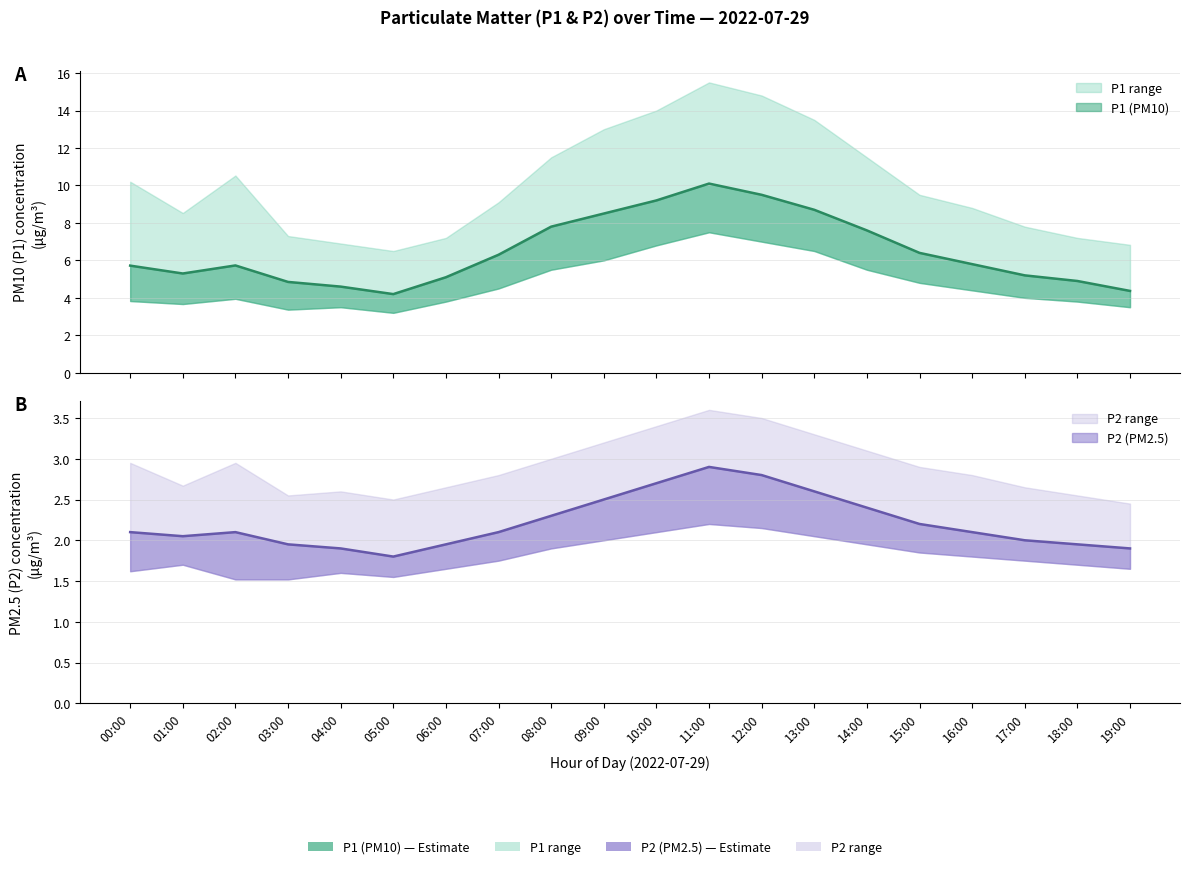

True or false: P2 and P1 intersect in this chart.

False